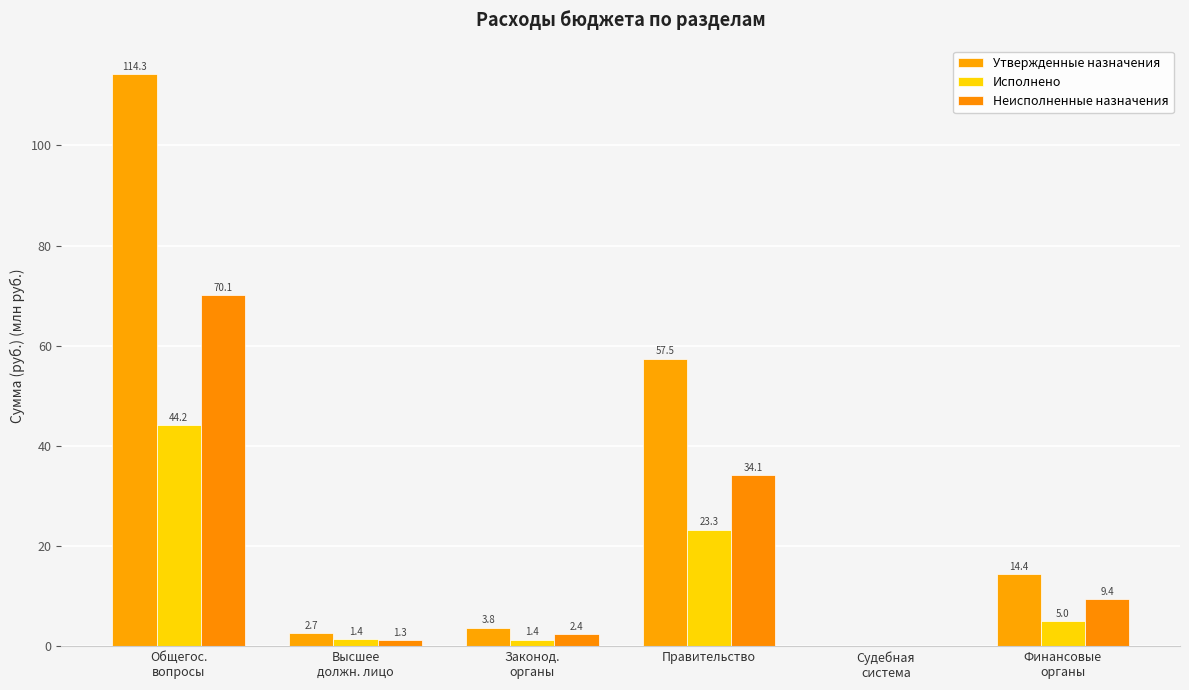

What is the sum of the Неисполненные назначения values at Правительство and Законод.
органы?

36.5